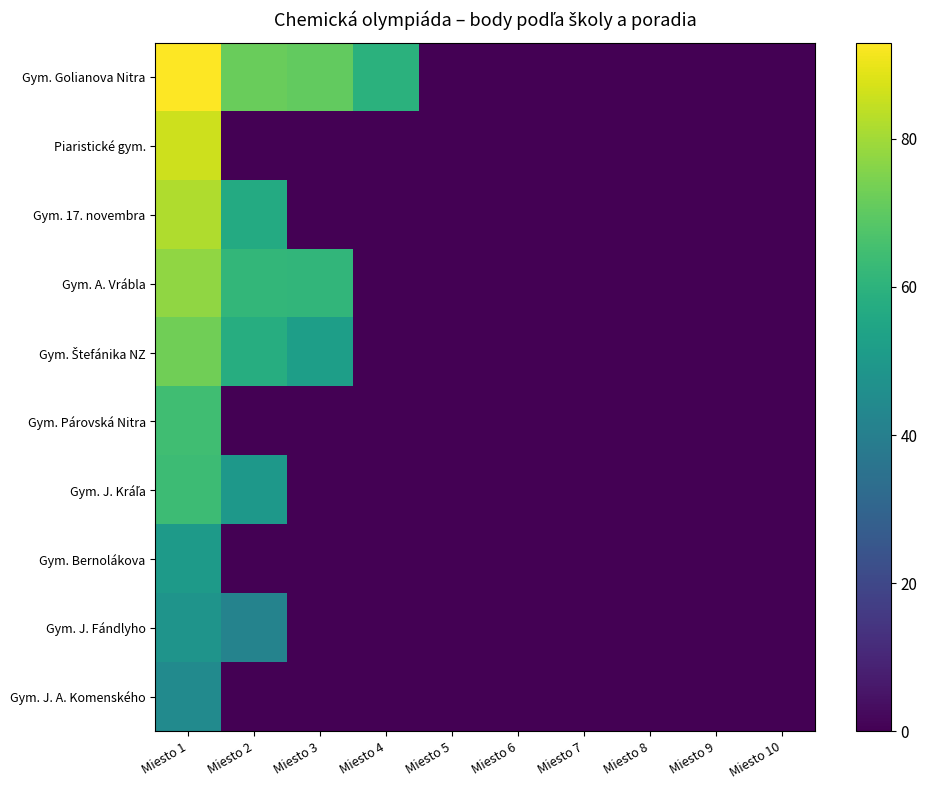

The Gym. A. Vrábla series shows 36.5 at Miesto 10. True or false?

False